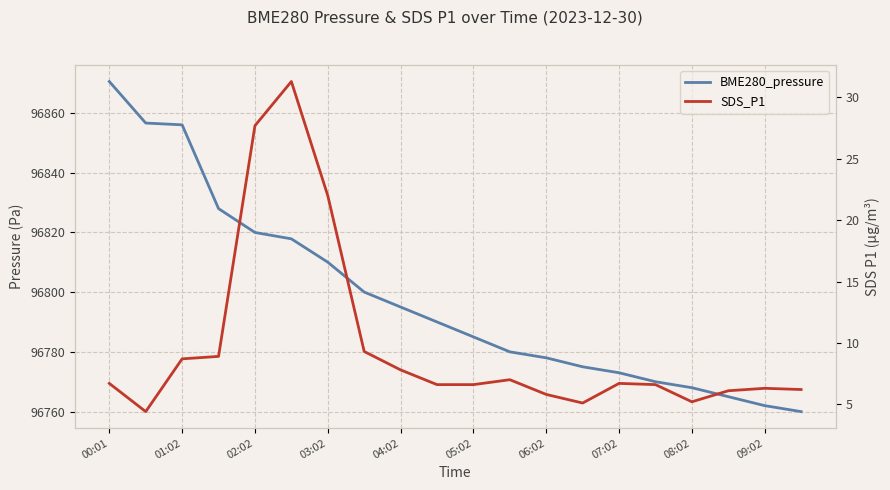

True or false: SDS_P1 and BME280_pressure cross at least once.

False